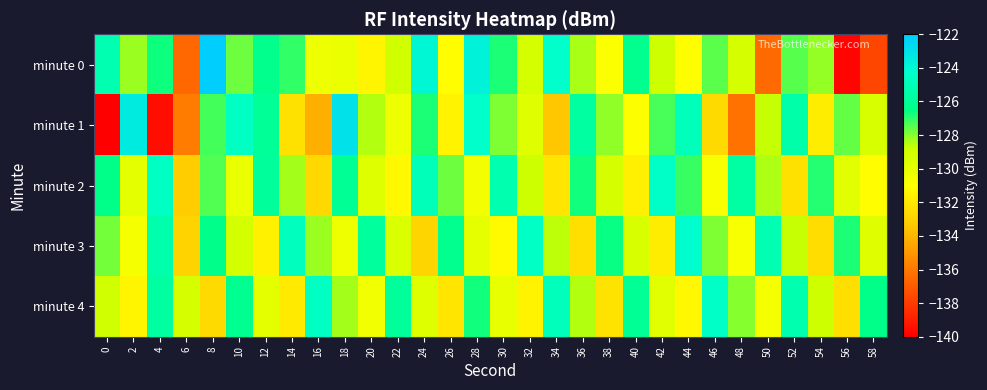

How many series are shown in this chart?

5